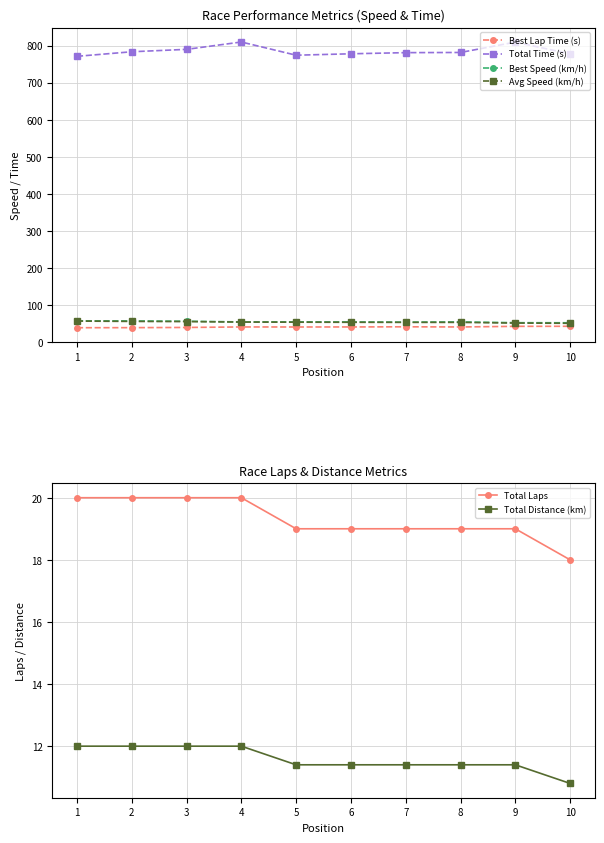

True or false: Avg Speed (km/h) and Total Laps intersect in this chart.

False